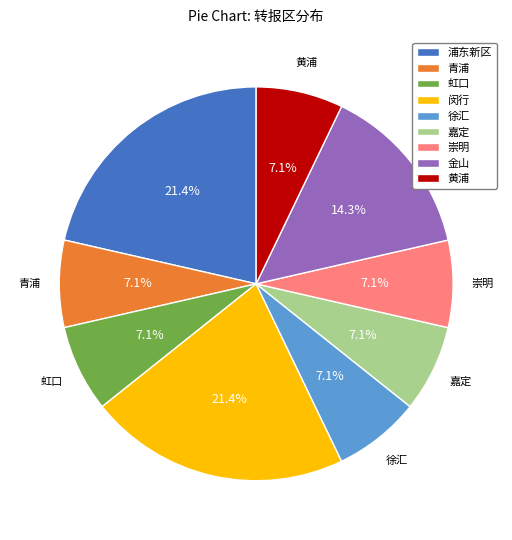

True or false: 浦东新区 accounts for 16% of the total.

False